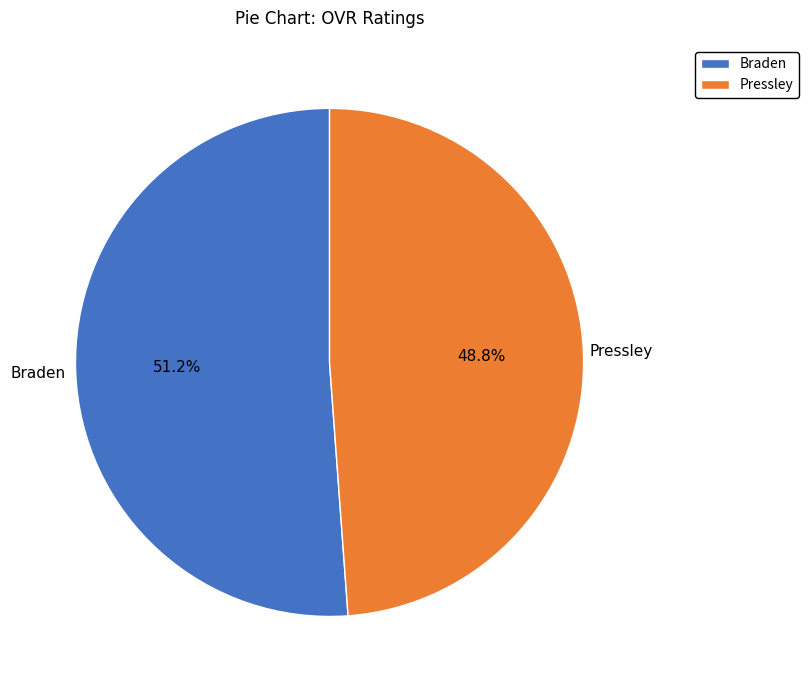

To the nearest percent, what portion does Braden represent?

51%